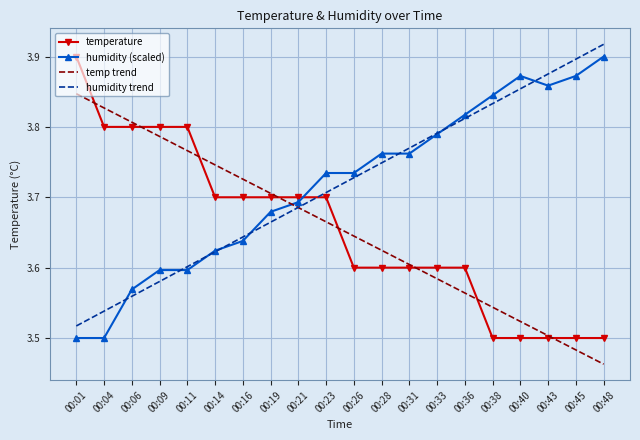

Which category has the highest value in the temp trend series?

00:01